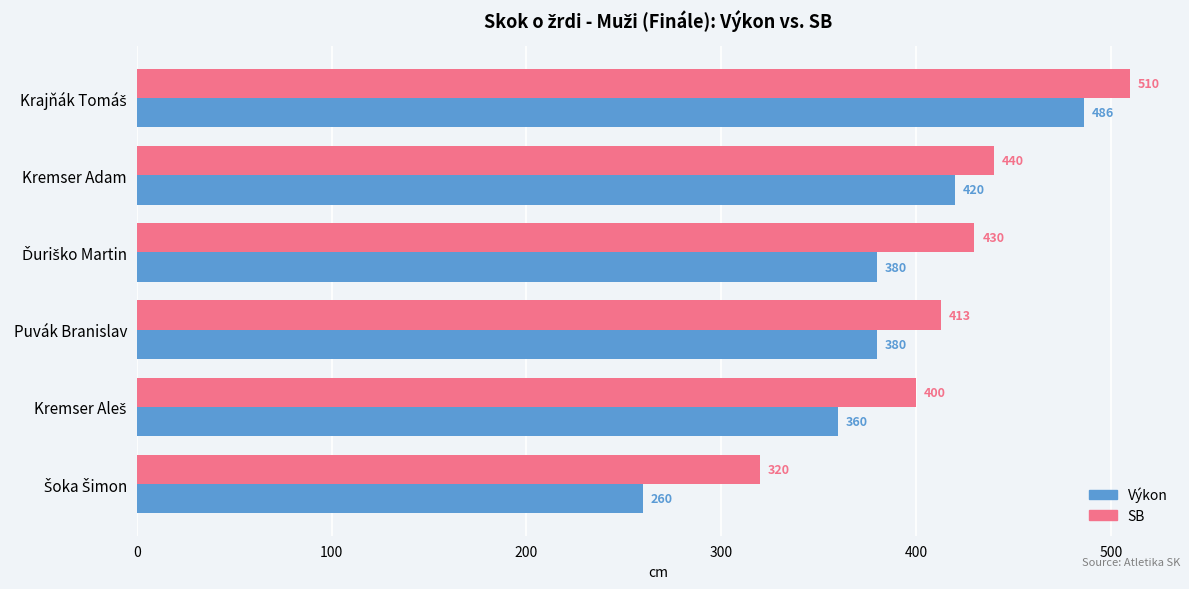

Which series has the largest range (max minus min)?

Výkon